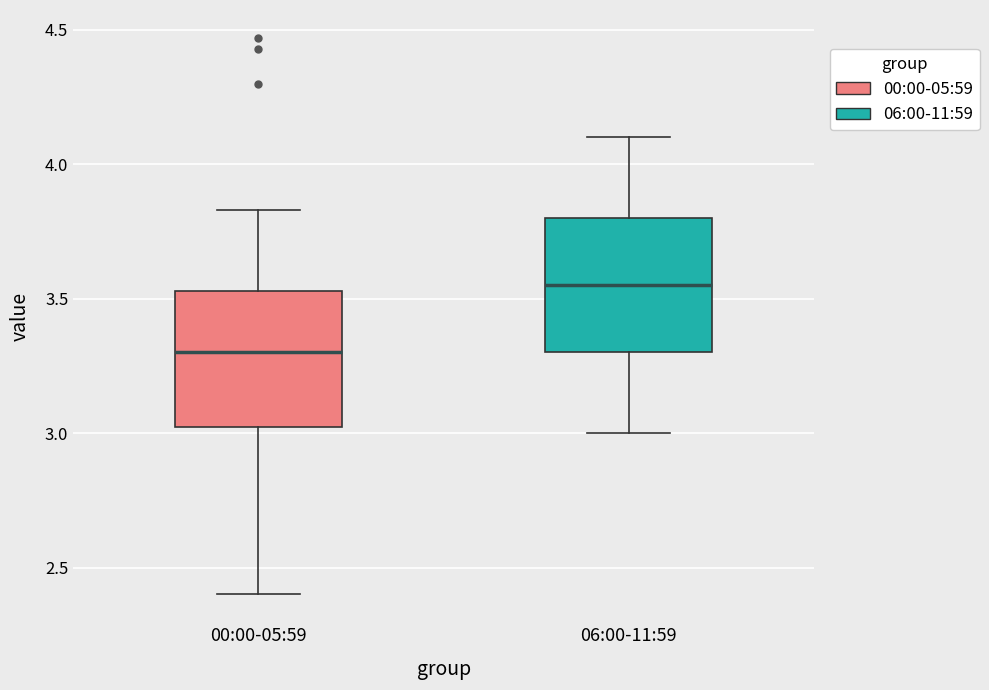

Where is the lower edge of the box for 00:00-05:59 on the y-axis? The values are not printed on the chart, so give them approximately, as read against the axis.

3.00